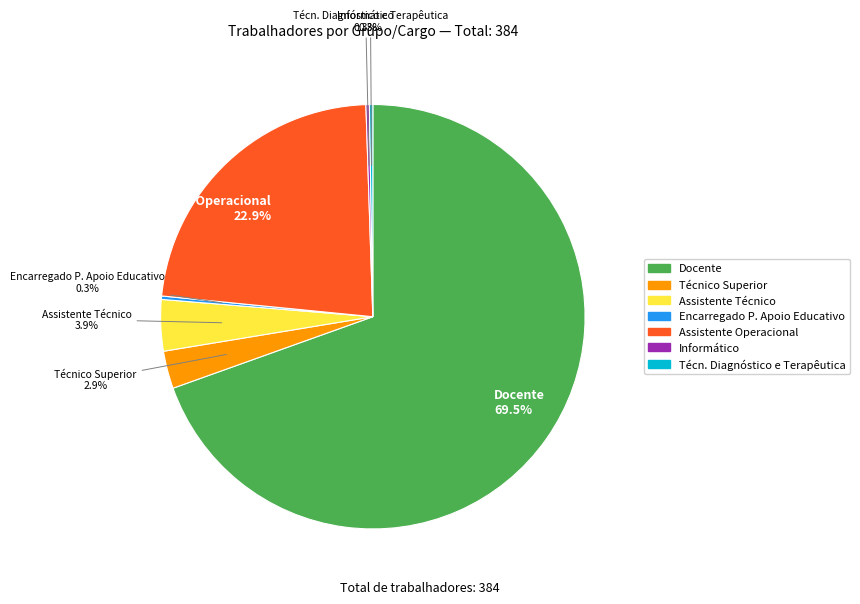

Is the sum of Docente and Técnico Superior greater than half?

Yes